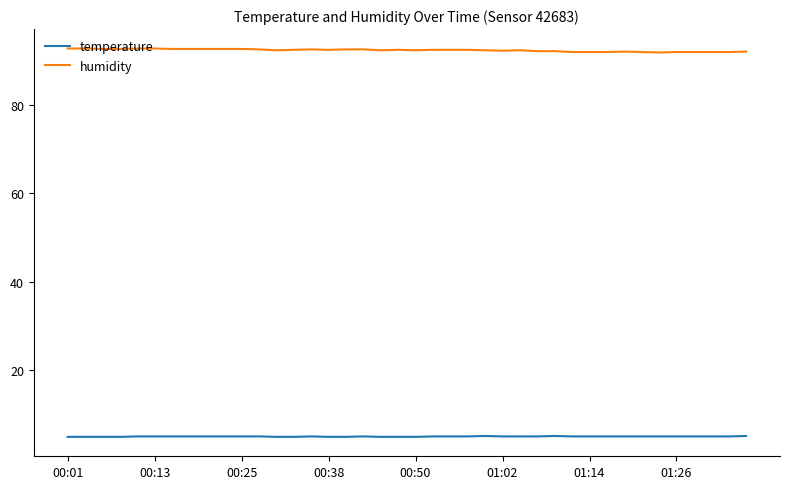

True or false: humidity and temperature intersect in this chart.

False